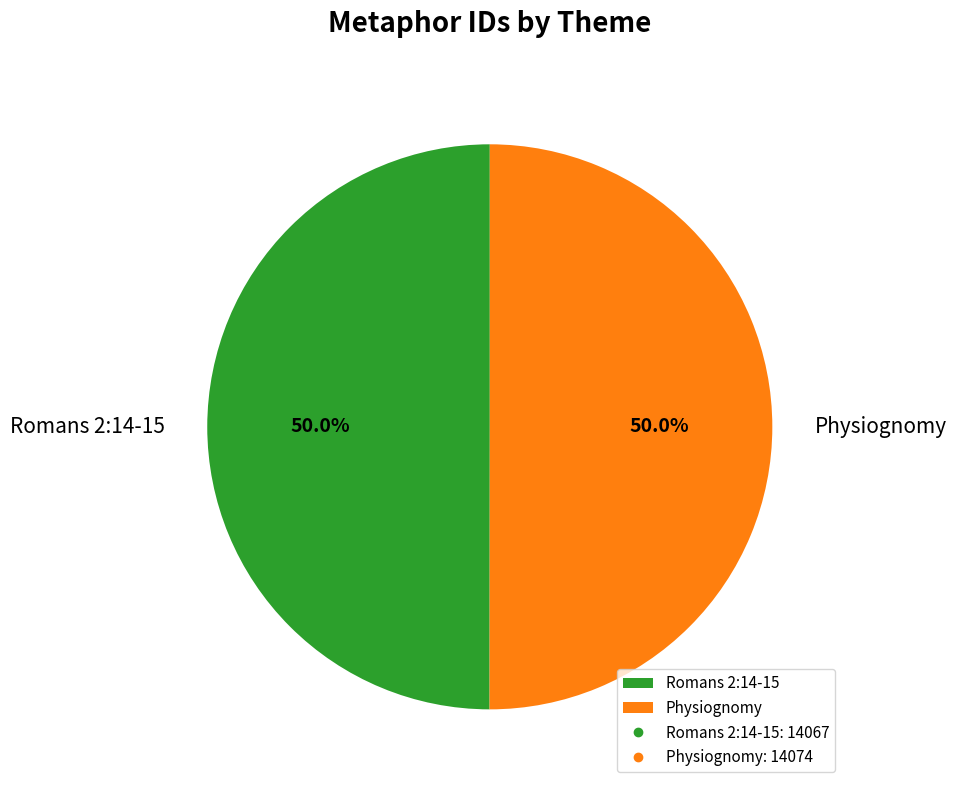

Is the sum of Romans 2:14-15 and Physiognomy greater than half?

Yes